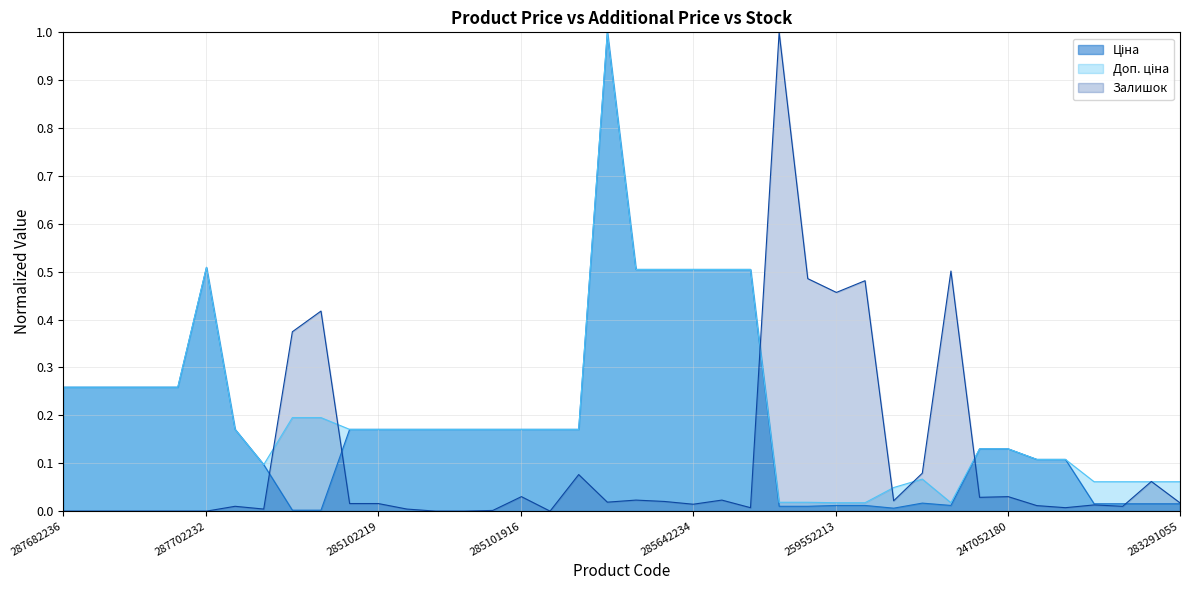

Reading right to left, what are all the values shown in this chart?

Ціна: 0.0	0.0	0.0	0.0	0.1	0.1	0.1	0.1	0.0	0.0	0.0	0.0	0.0	0.0	0.0	0.5	0.5	0.5	0.5	0.5	1.0	0.2	0.2	0.2	0.2	0.2	0.2	0.2	0.2	0.2	0.0	0.0	0.1	0.2	0.5	0.3	0.3	0.3	0.3	0.3
Доп. ціна: 0.1	0.1	0.1	0.1	0.1	0.1	0.1	0.1	0.0	0.1	0.0	0.0	0.0	0.0	0.0	0.5	0.5	0.5	0.5	0.5	1.0	0.2	0.2	0.2	0.2	0.2	0.2	0.2	0.2	0.2	0.2	0.2	0.1	0.2	0.5	0.3	0.3	0.3	0.3	0.3
Залишок: 0.0	0.1	0.0	0.0	0.0	0.0	0.0	0.0	0.5	0.1	0.0	0.5	0.5	0.5	1.0	0.0	0.0	0.0	0.0	0.0	0.0	0.1	0.0	0.0	0.0	0.0	0.0	0.0	0.0	0.0	0.4	0.4	0.0	0.0	0.0	0.0	0.0	0.0	0.0	0.0